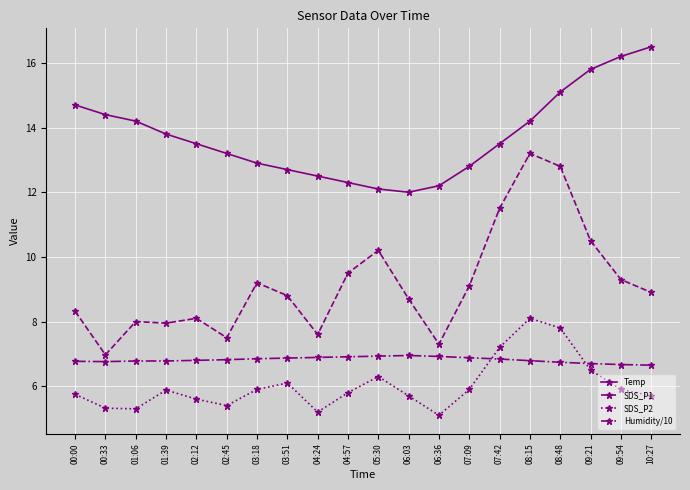

What is the label of the 2nd point from the left?

00:33